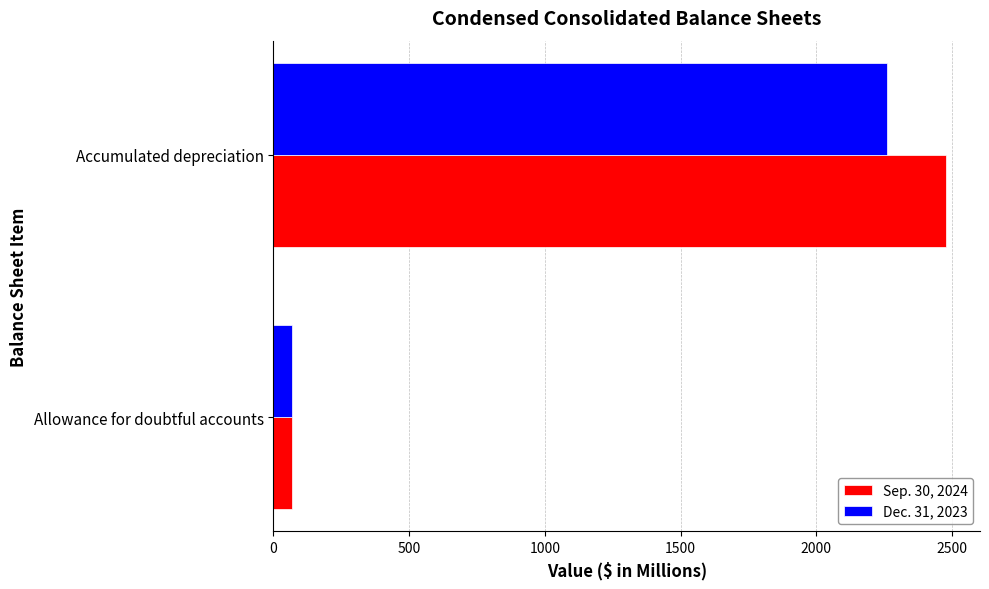

List the series in order of their overall mean, lowest first.

Dec. 31, 2023, Sep. 30, 2024